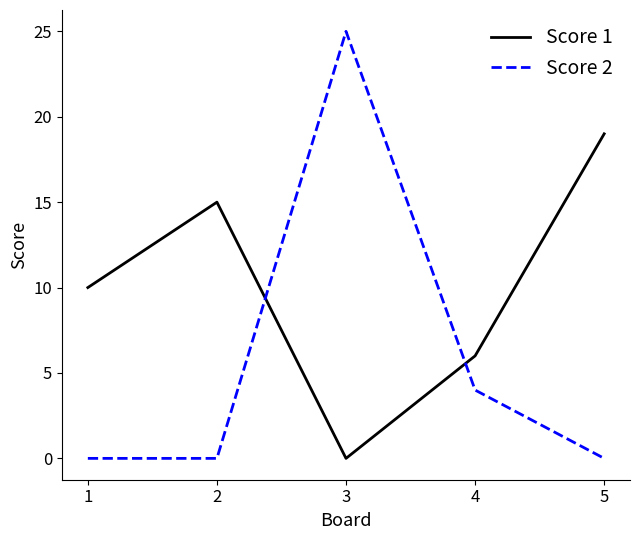

True or false: Score 1 and Score 2 cross at least once.

True